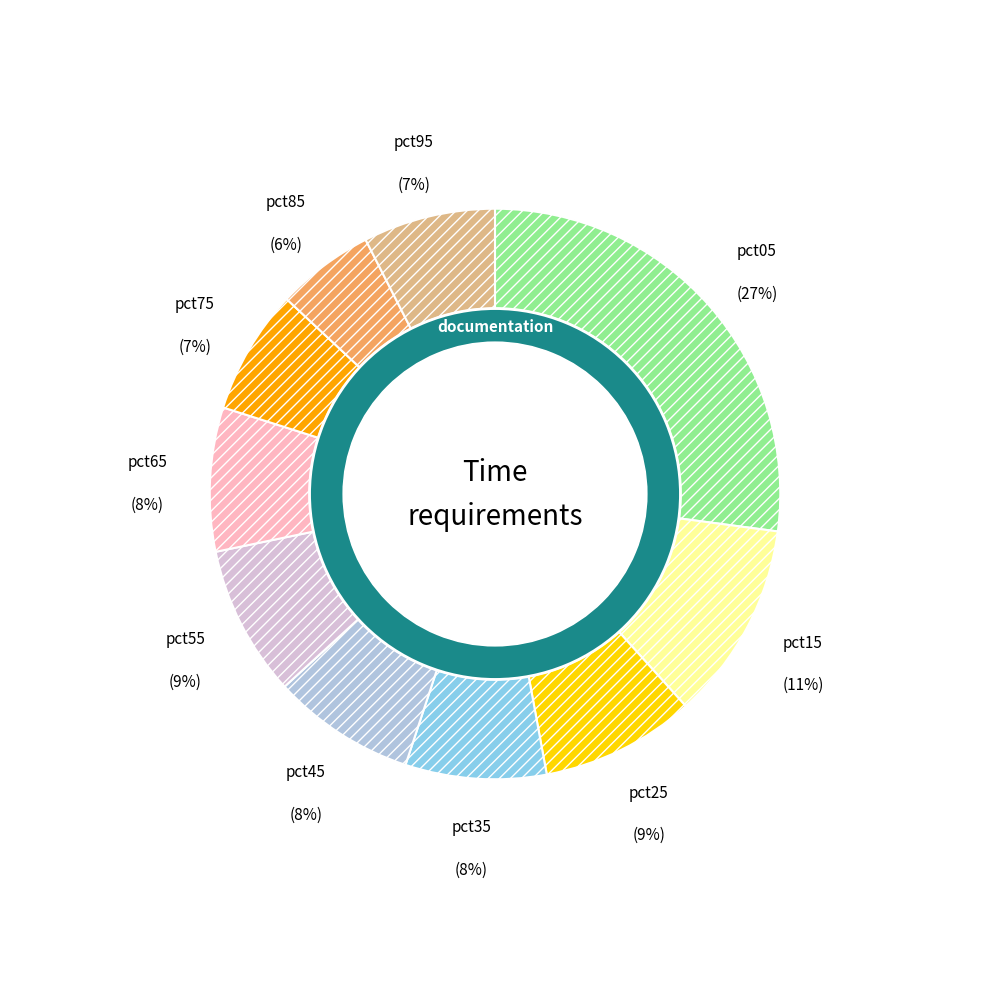

Which slice is the smallest?

pct85